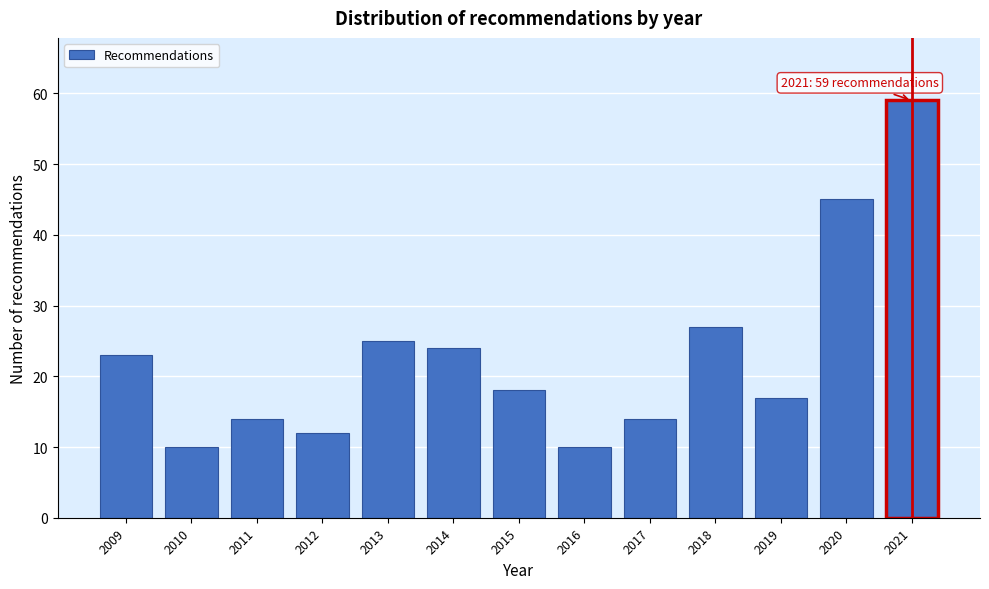

Reading left to right, what are all the values shown in this chart?

23	10	14	12	25	24	18	10	14	27	17	45	59